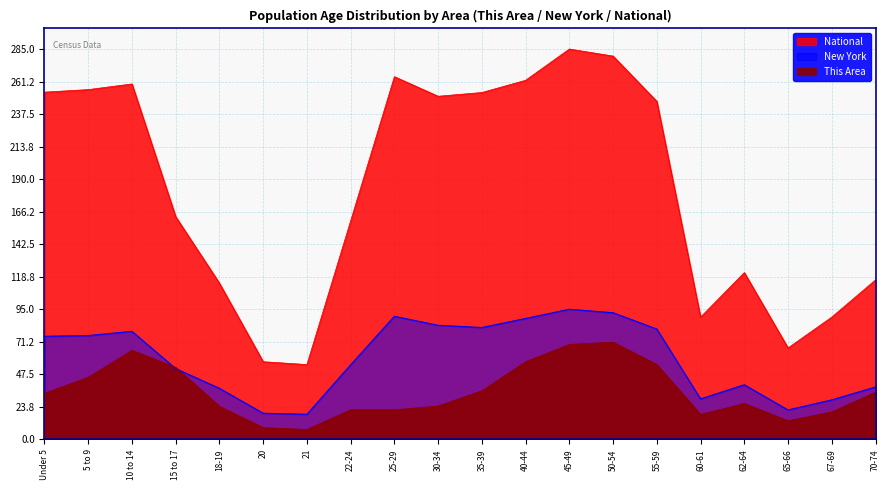

Which series has the widest spread of values?

National